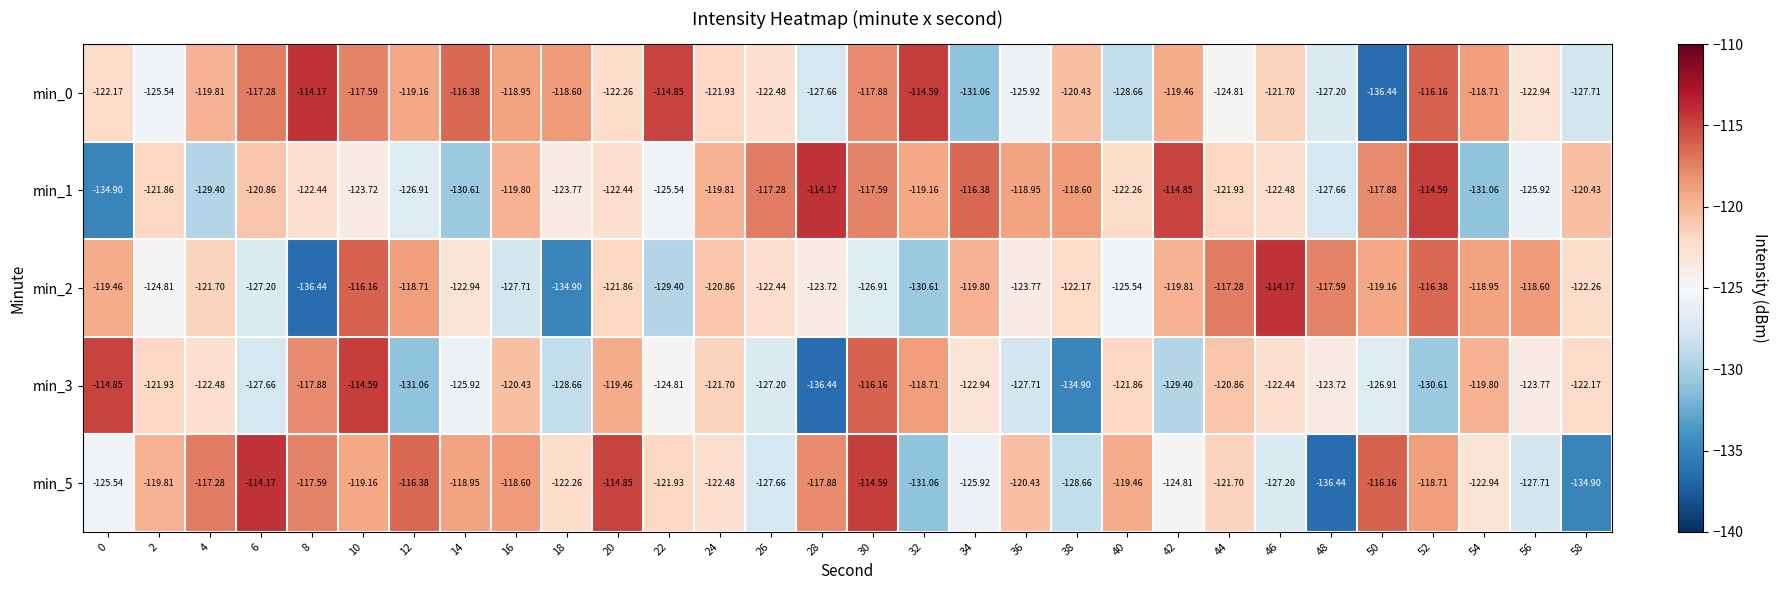

Count the number of data series in this chart.

5